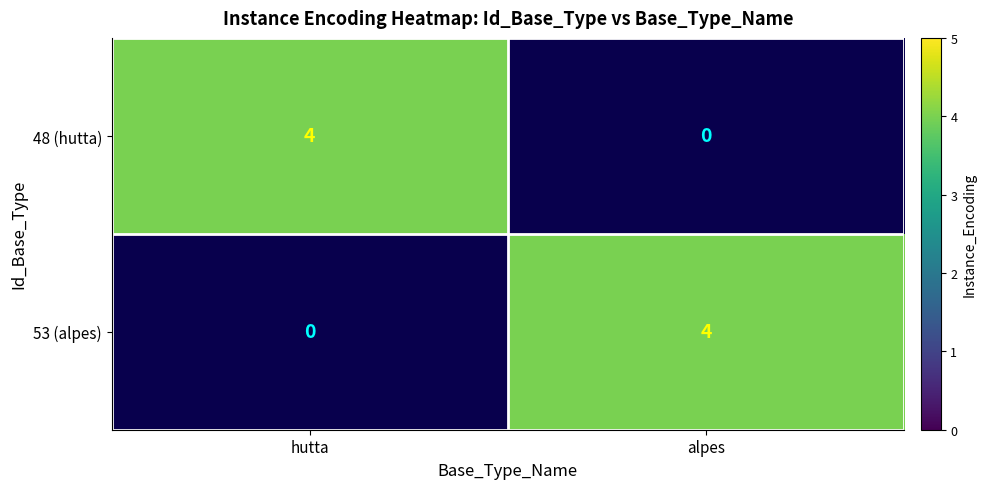

At which label does 53_alpes reach its peak?

alpes